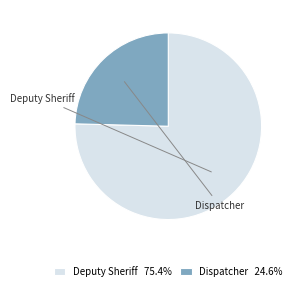

Is it true that Dispatcher is 34% of the pie?

False